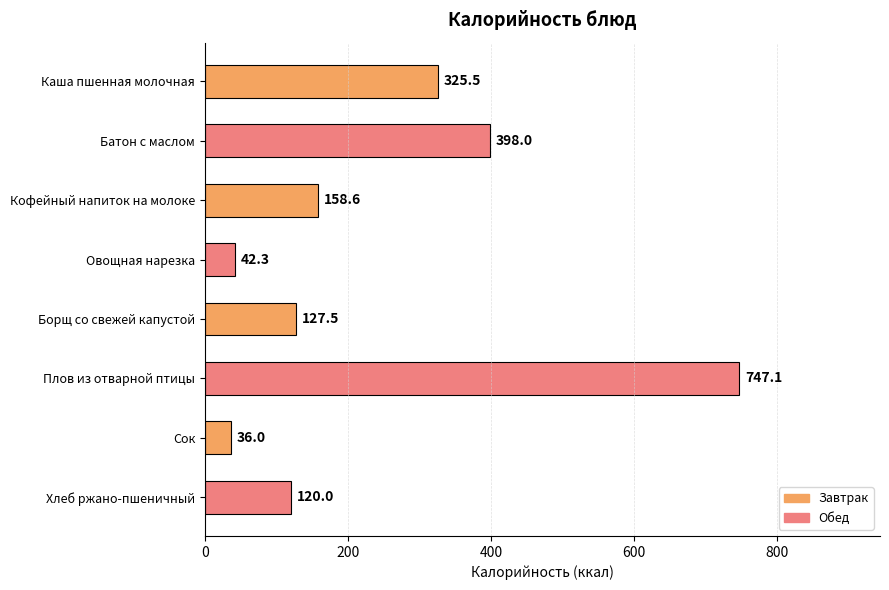

Are the bars horizontal?

Yes